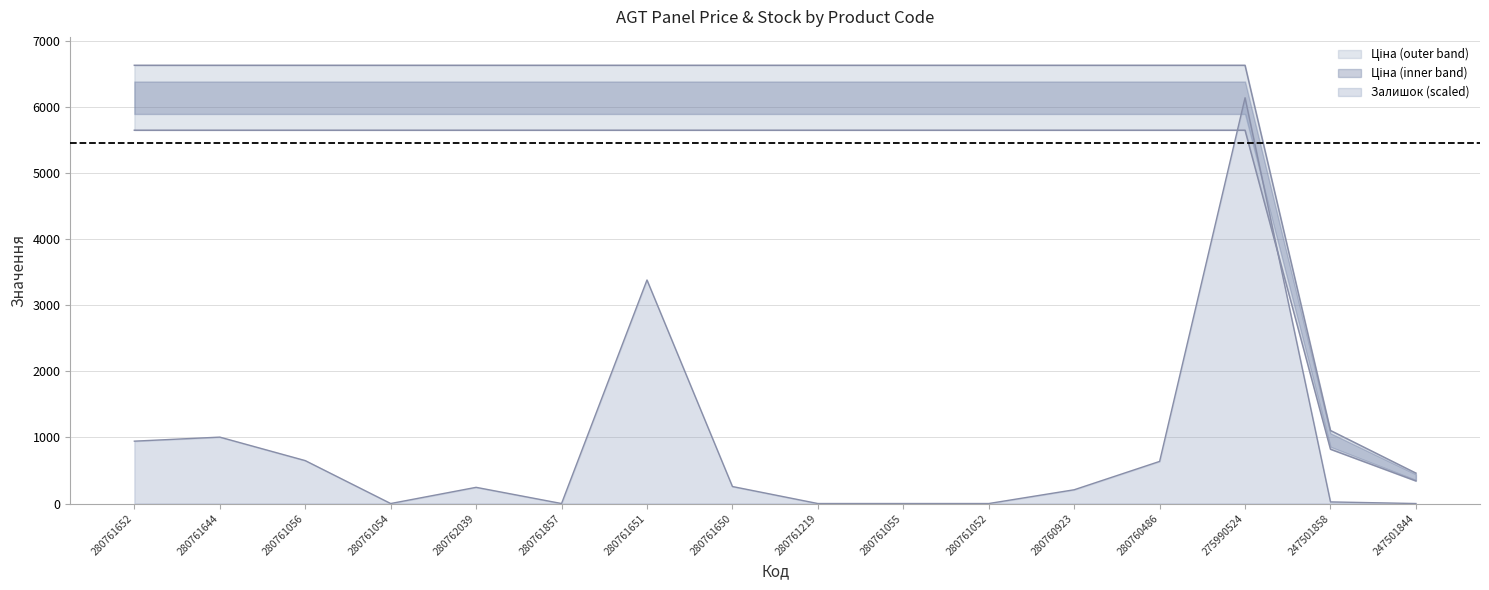

True or false: Доп. ціна and Ціна intersect in this chart.

False